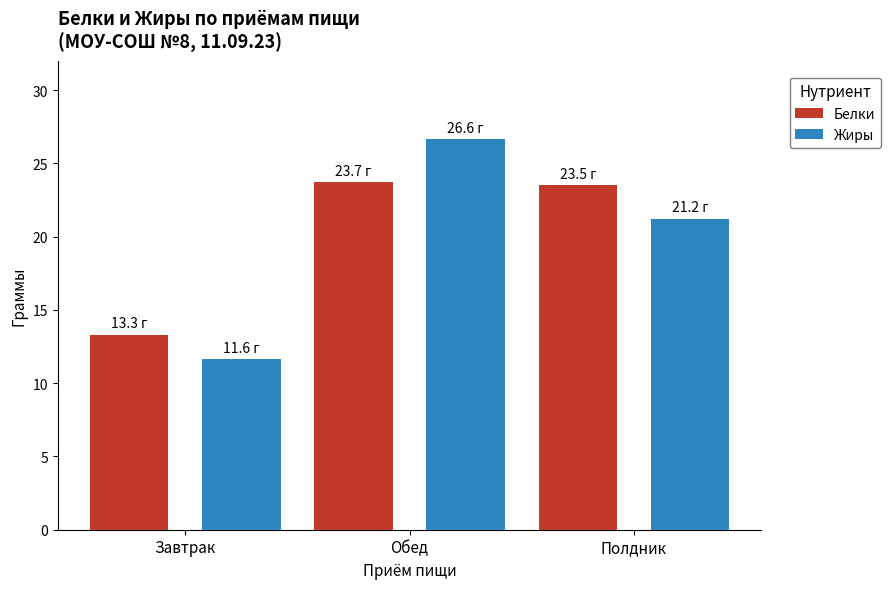

What is the label of the 1st bar from the right?

Полдник